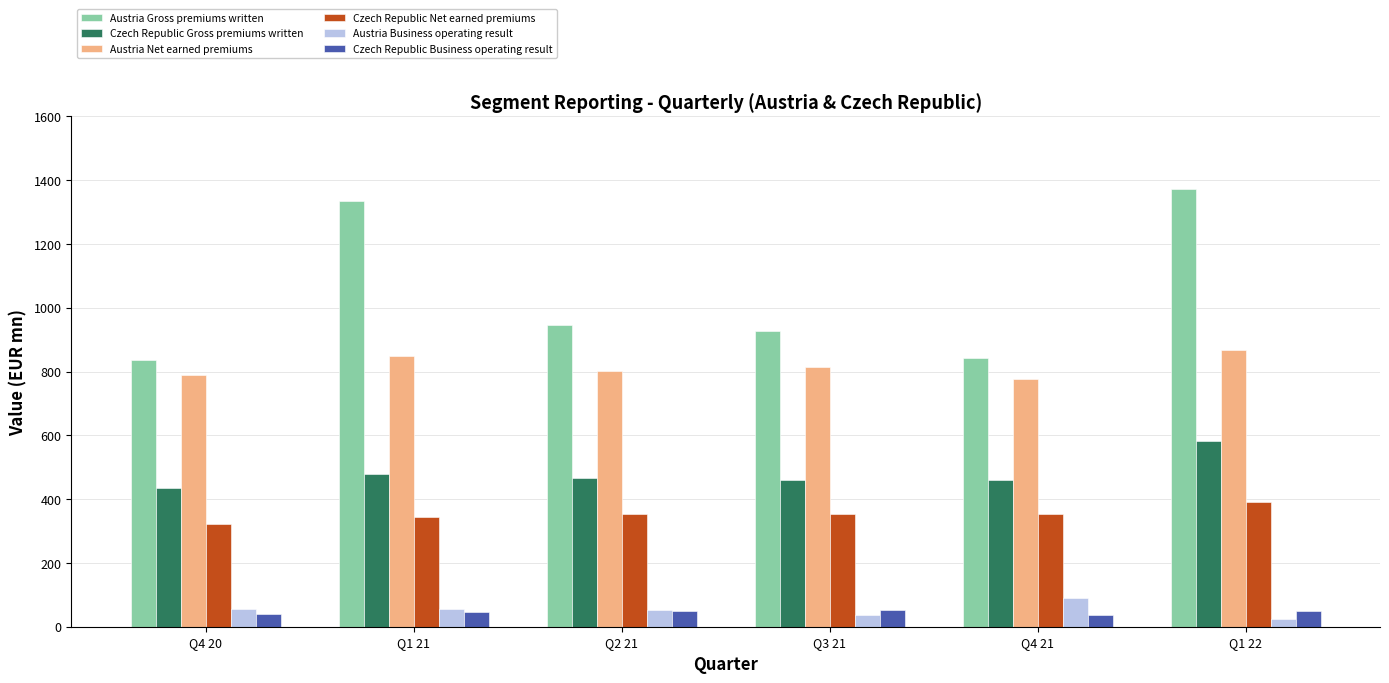

What is the approximate value of Czech Republic Business operating result at Q4 20?

39.3